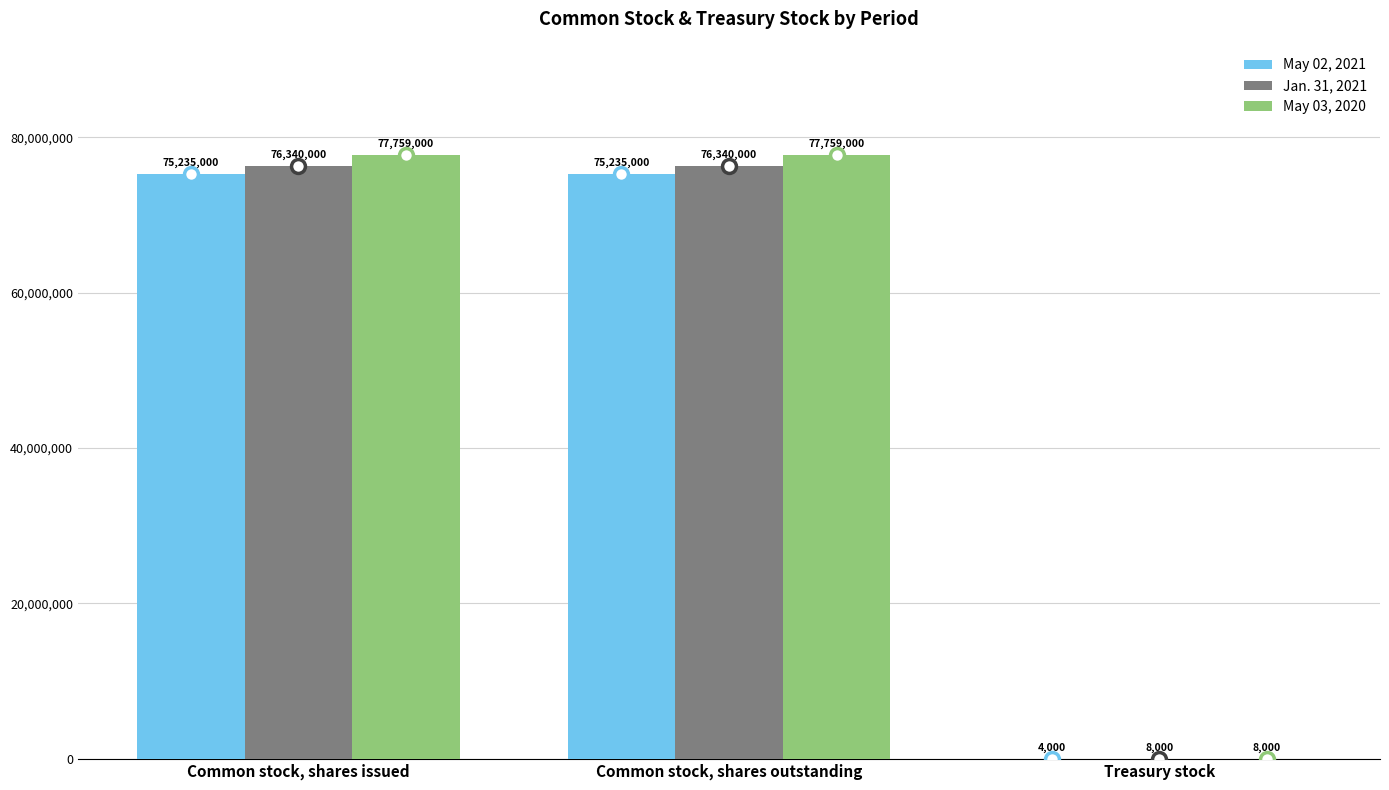

What is the approximate value of May 02, 2021 at Common stock, shares issued?

75235000